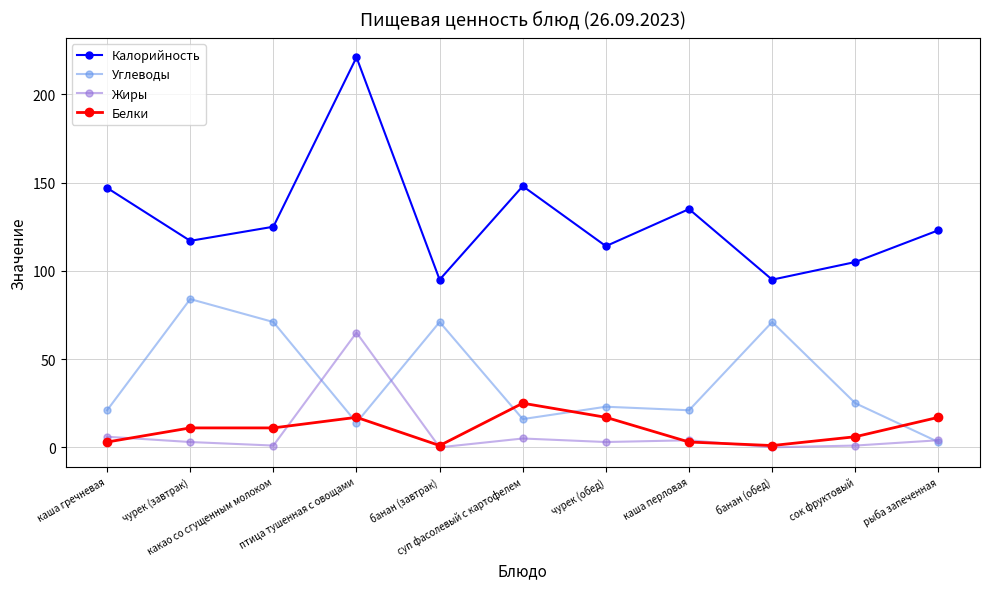

What is the value of the Углеводы point at the 3rd from the left?

71